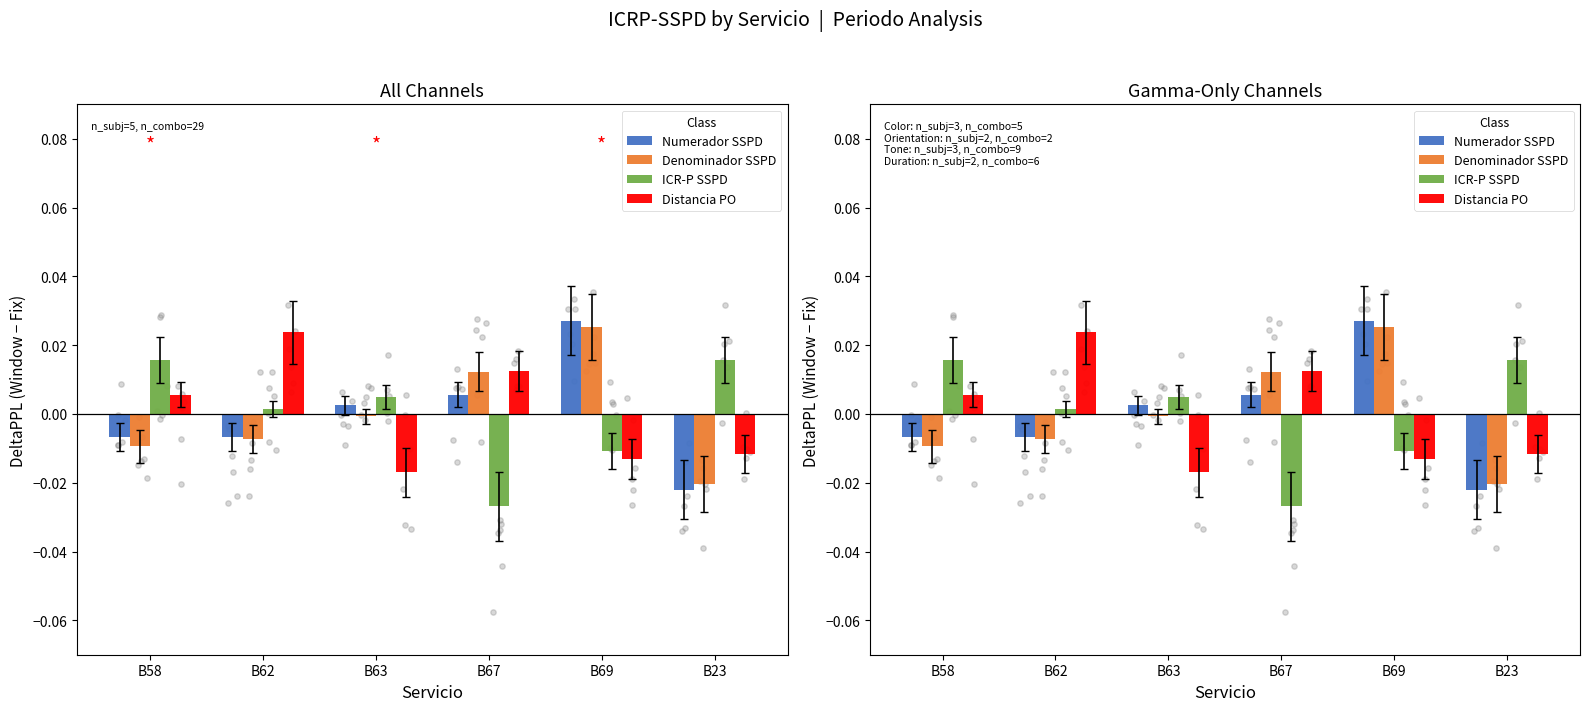

At which category is the sum across all series the highest?

B69